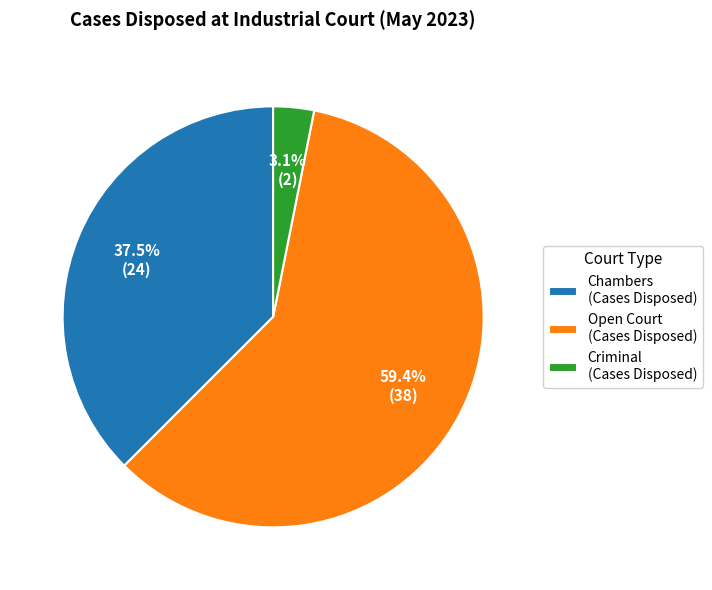

To the nearest percent, what portion does Open Court represent?

59%